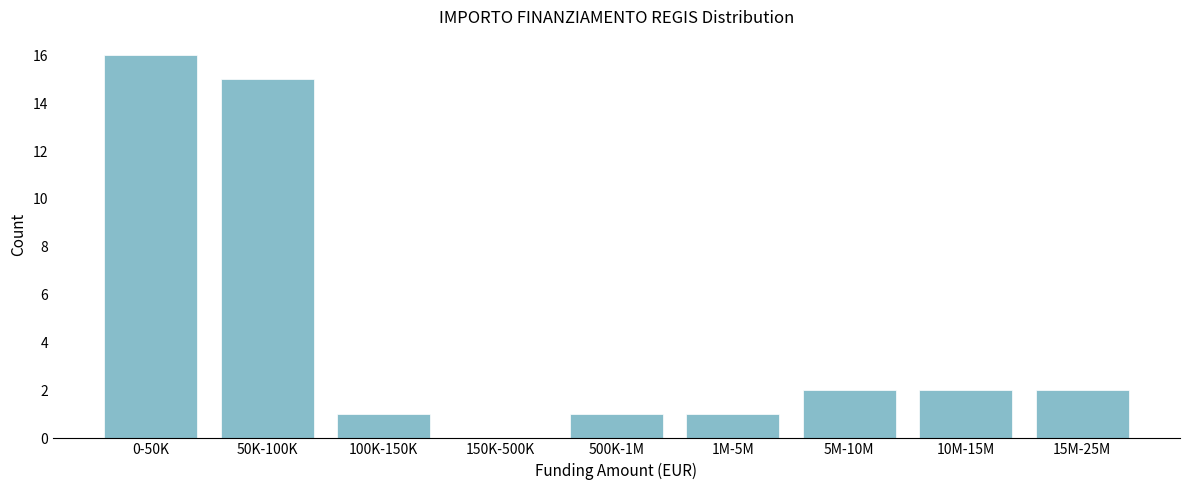

Reading left to right, extract all data points from this chart.

0-50K=16	50K-100K=15	100K-150K=1	150K-500K=0	500K-1M=1	1M-5M=1	5M-10M=2	10M-15M=2	15M-25M=2